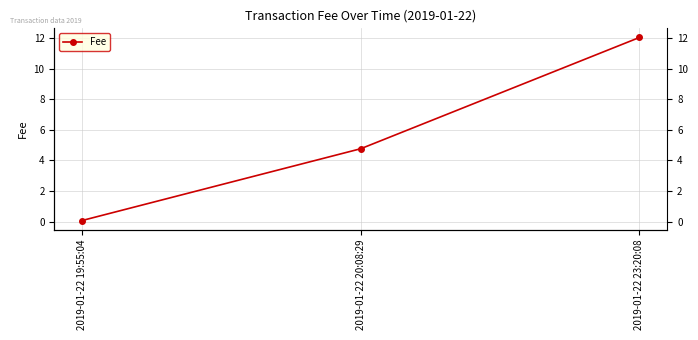

What is the greatest value displayed?

12.0